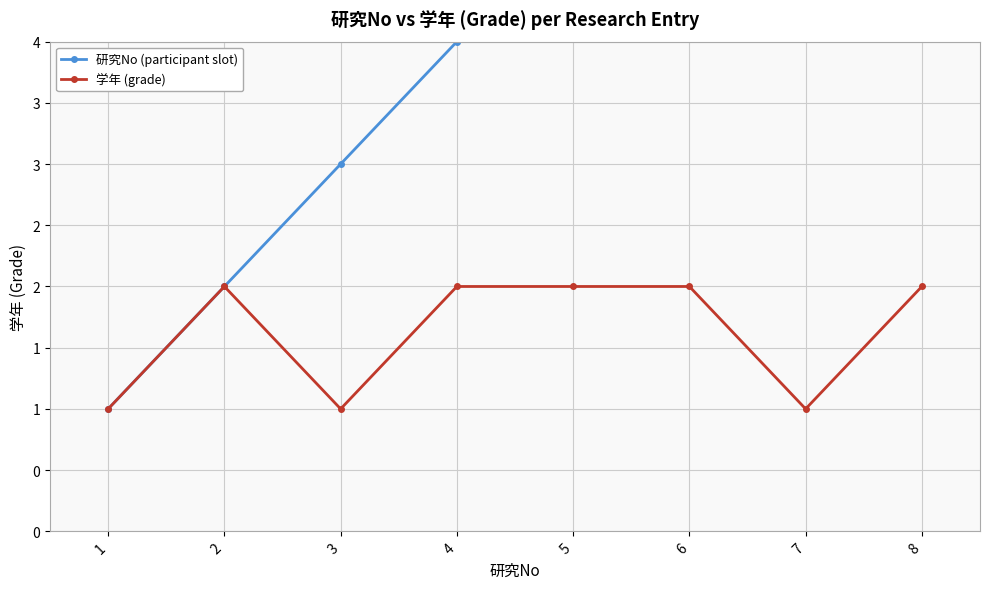

Which series has the largest total across all categories?

研究No (participant slot)